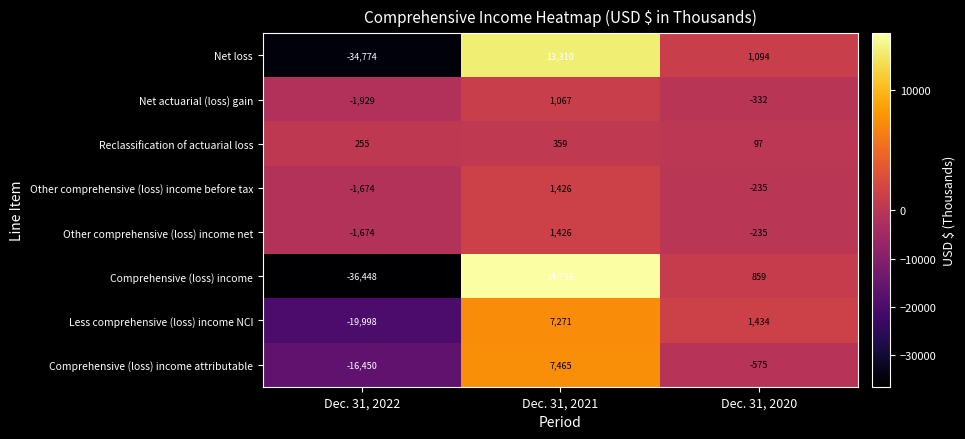

Which label corresponds to the largest value in the chart?

Dec. 31, 2021